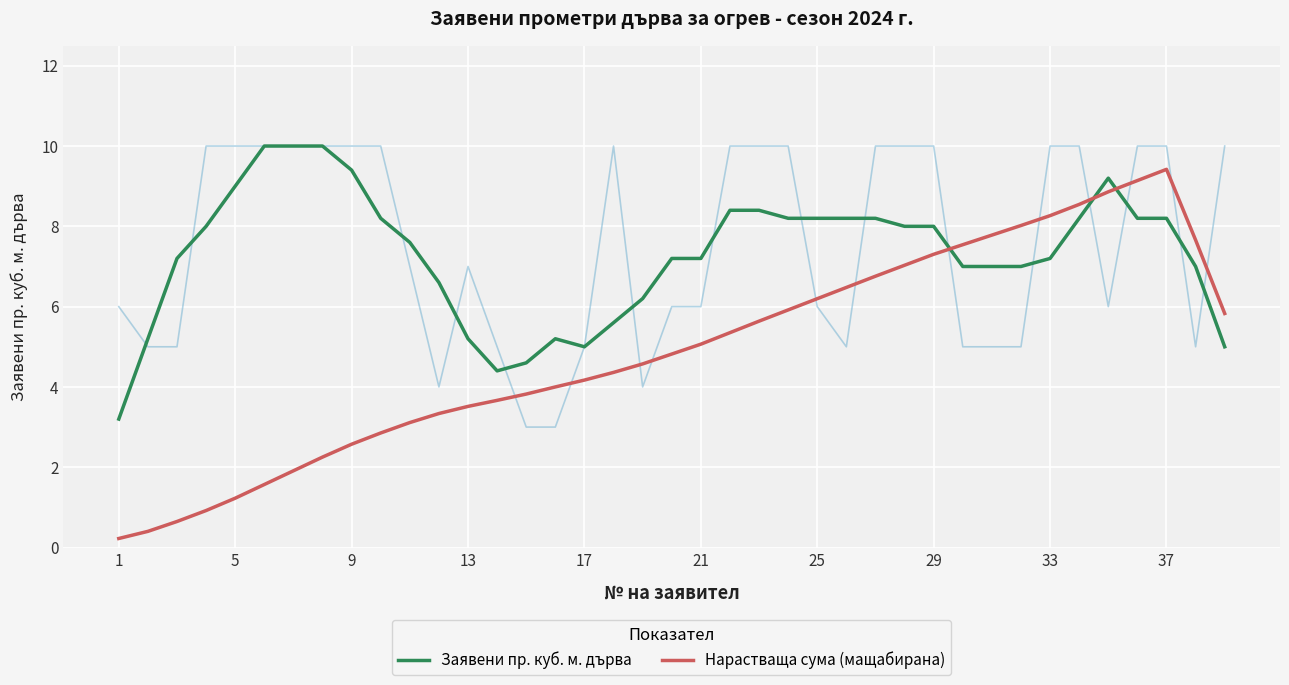

Where is the first local maximum for Нарастваща сума (мащабирана)?

37